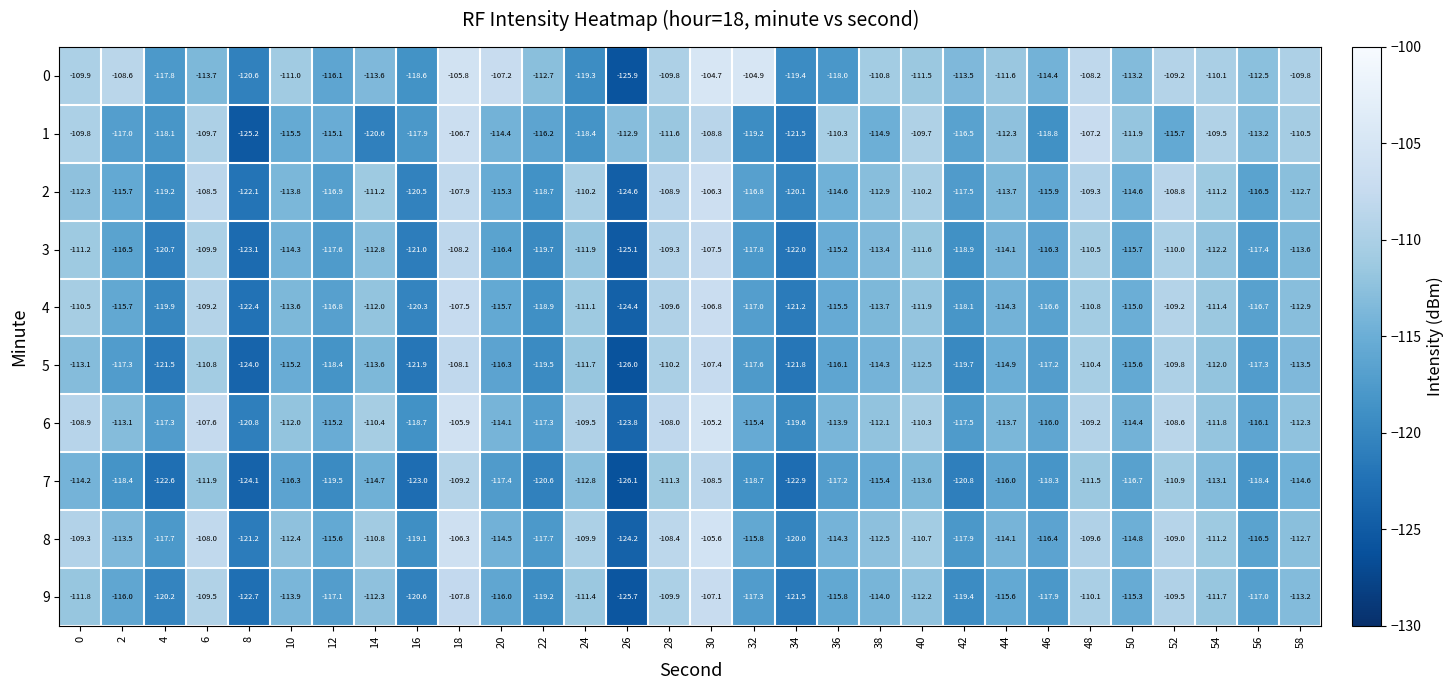

What is the maximum value shown in the chart?

-104.7